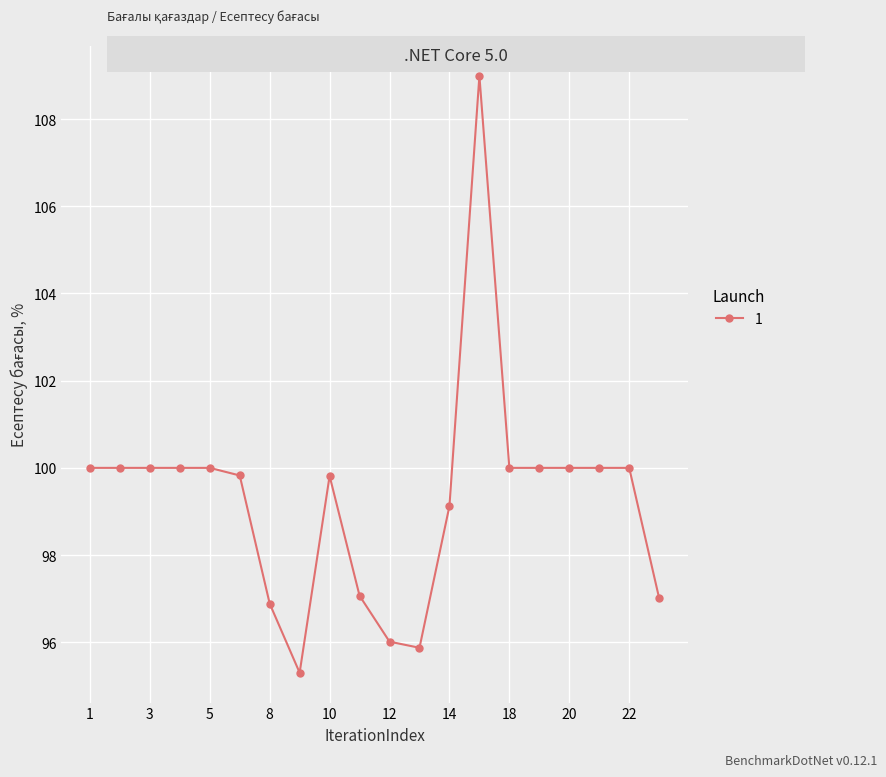

What is the average value?

99.3